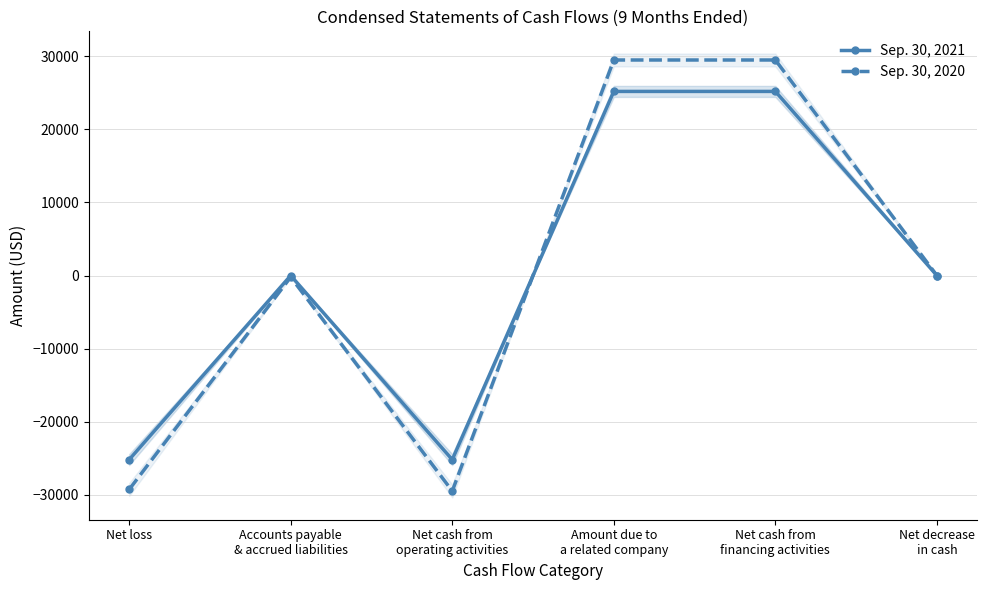

What is the total value across all series at Amount due to
a related company?

54685